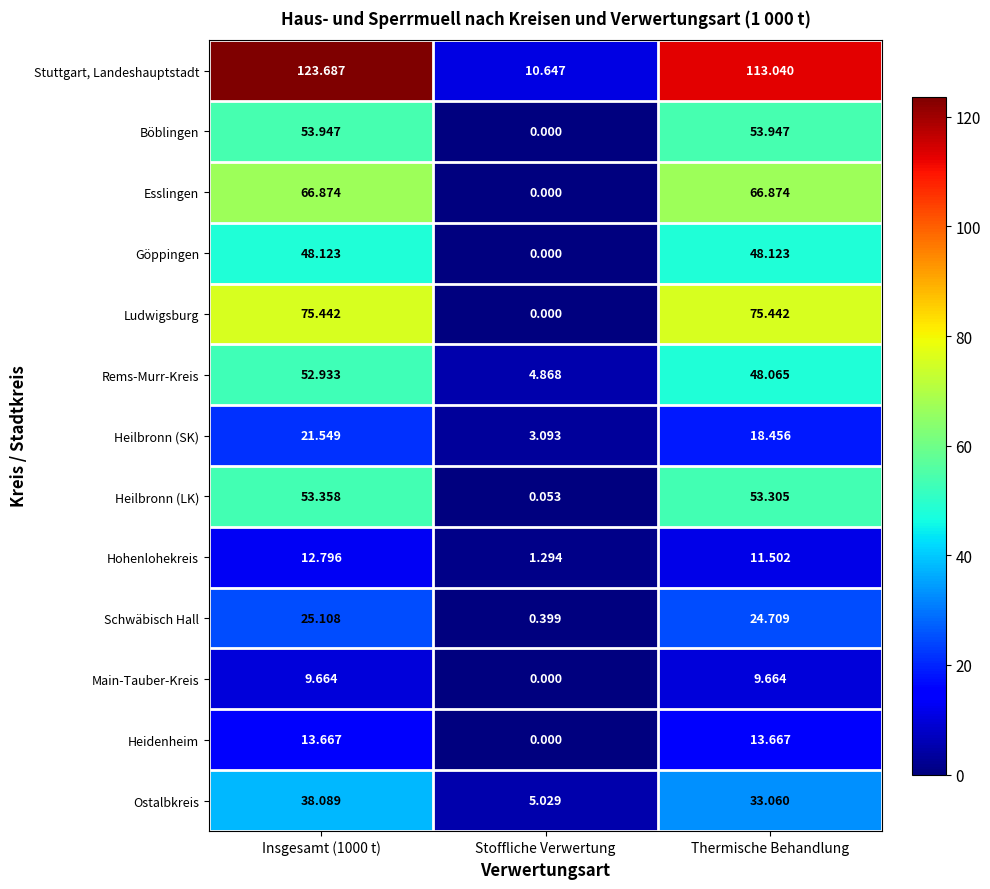

At which label does Main-Tauber-Kreis reach its minimum?

Stoffliche Verwertung